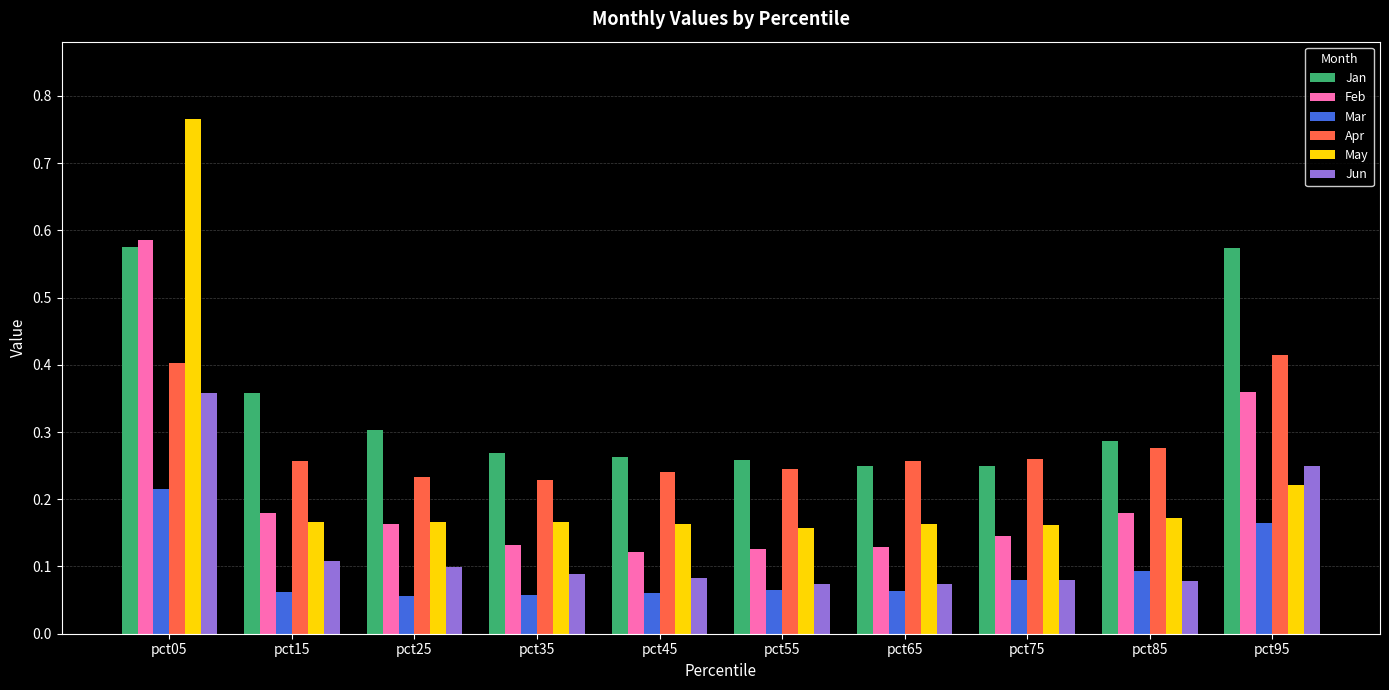

What is the difference between the maximum and minimum values in the Feb series?

0.5